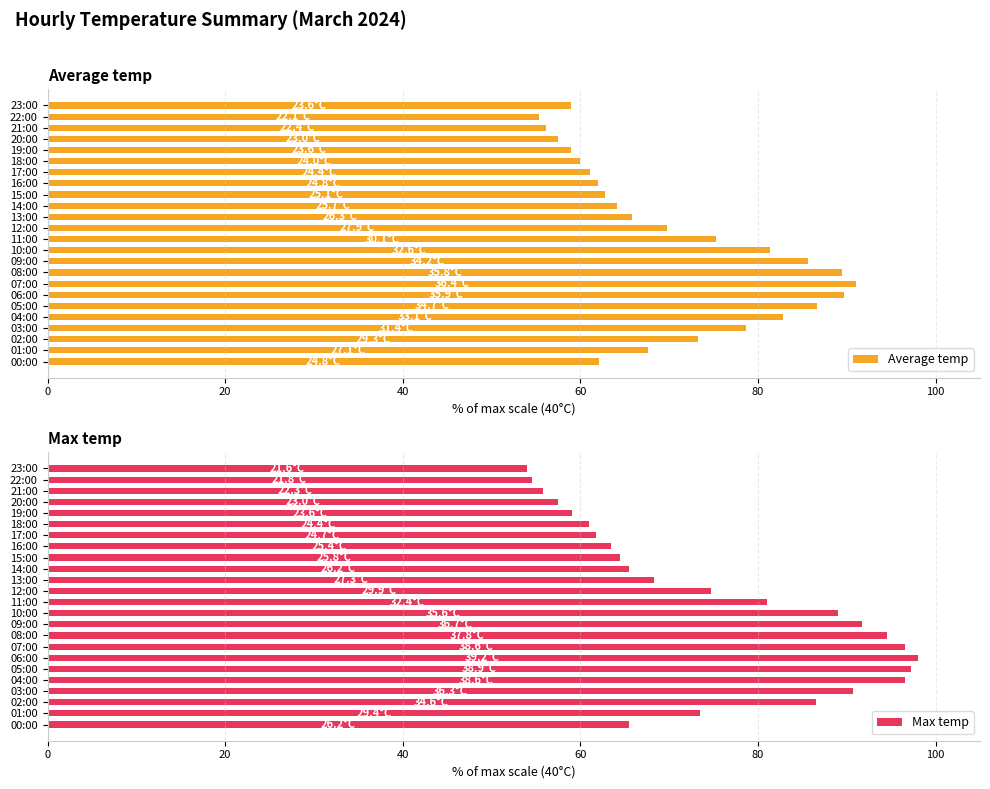

What is the difference between the Average temp values at 23:00 and 05:00?

27.8